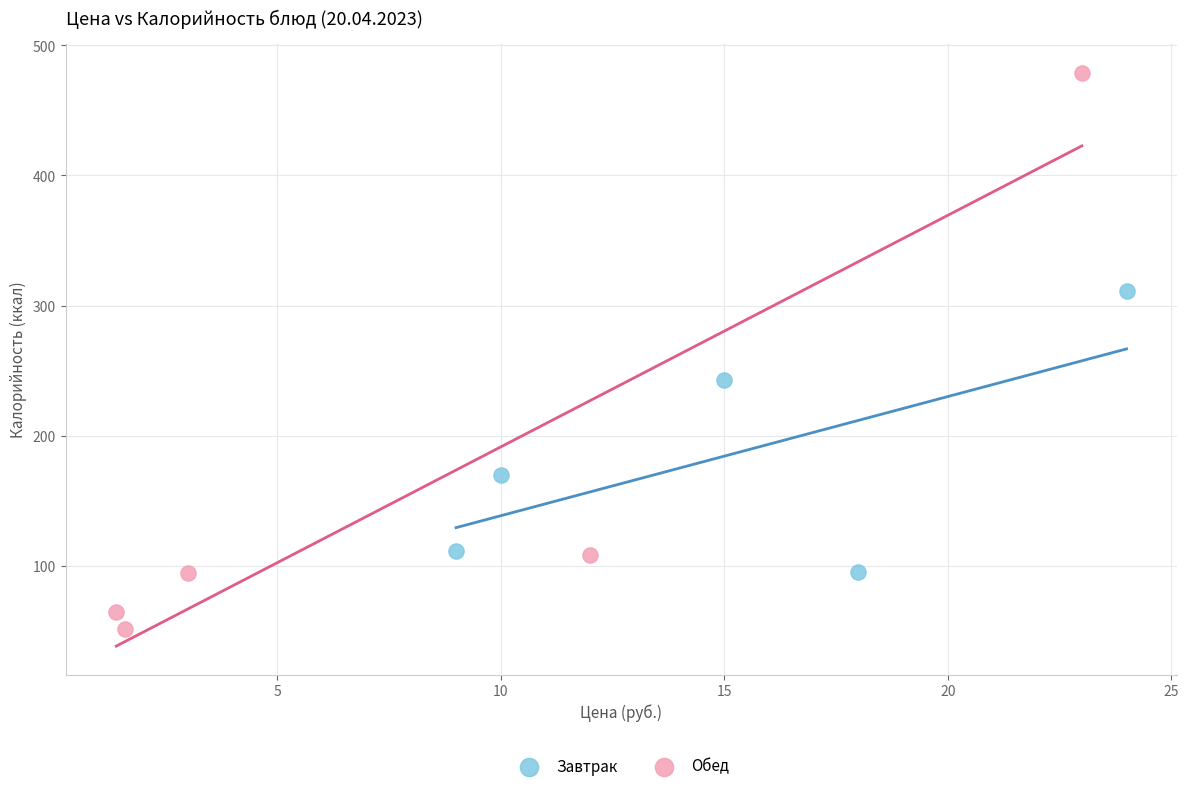

Which series has the largest Y range (max minus min)?

Обед